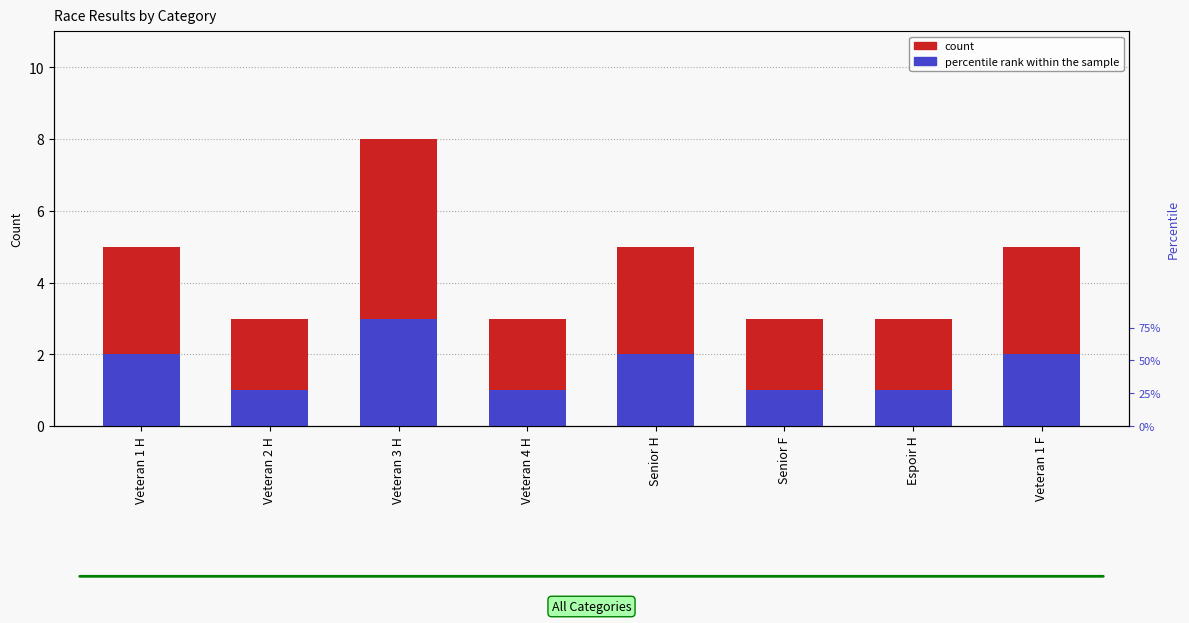

Reading right to left, extract all data points from this chart.

count: Veteran 1 F=5	Espoir H=3	Senior F=3	Senior H=5	Veteran 4 H=3	Veteran 3 H=8	Veteran 2 H=3	Veteran 1 H=5
percentile rank within the sample: Veteran 1 F=2	Espoir H=1	Senior F=1	Senior H=2	Veteran 4 H=1	Veteran 3 H=3	Veteran 2 H=1	Veteran 1 H=2